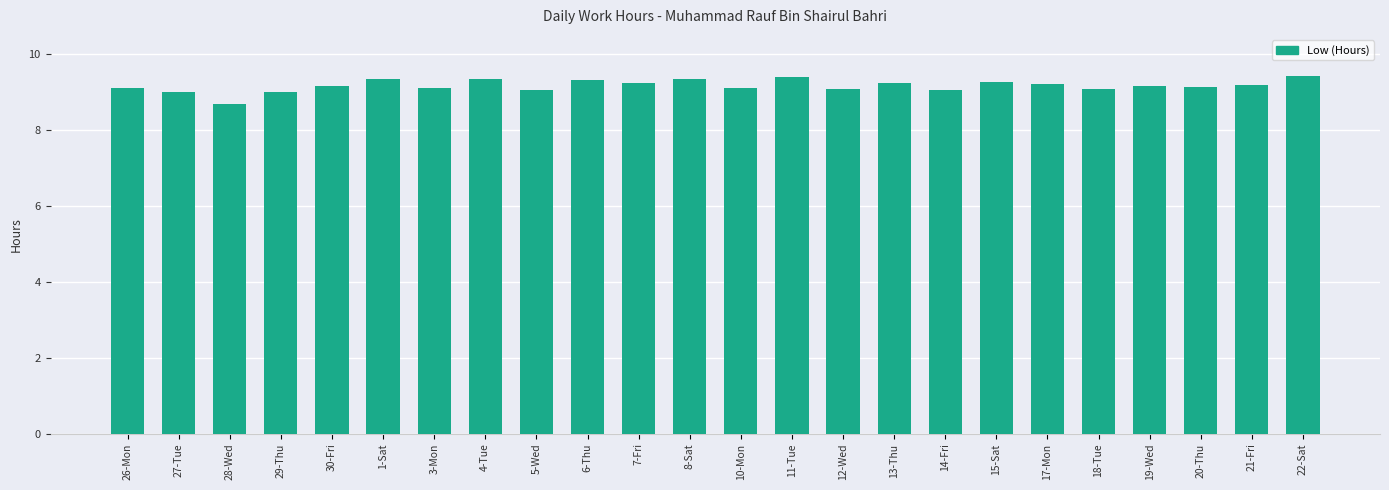

At which category does the chart reach its minimum across all series?

28-Wed